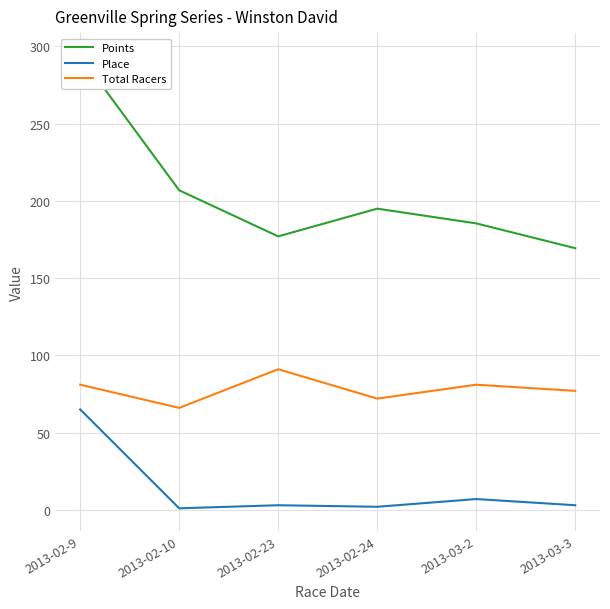

Between 2013-02-9 and 2013-02-23, which series saw the biggest shift?

Points